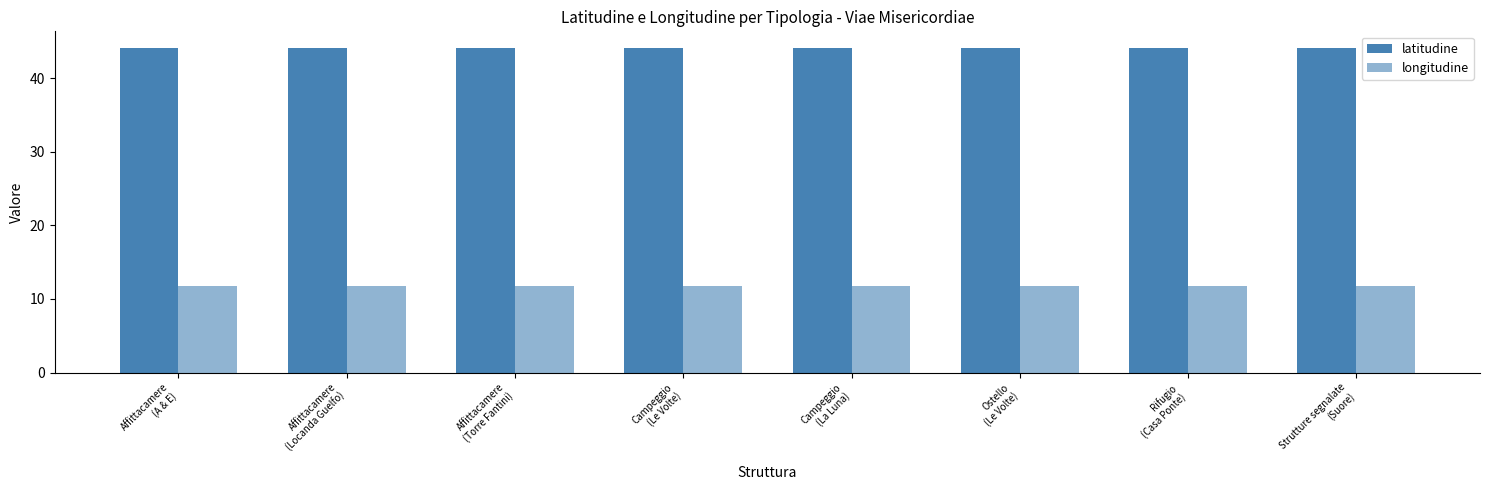

Between Affittacamere
(Locanda Guelfo) and Ostello
(Le Volte), which is larger?

Affittacamere
(Locanda Guelfo)